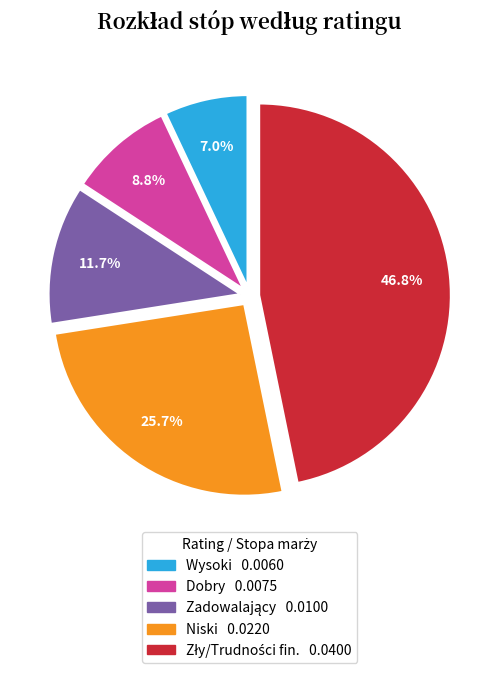

What percentage is NOT represented by Wysoki?

93.0%